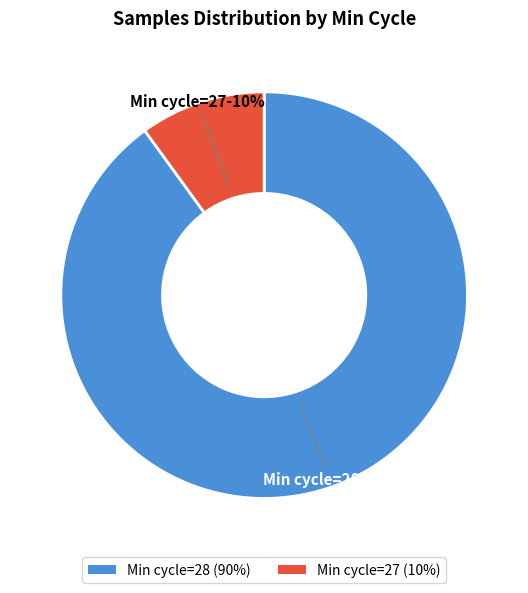

Which has a higher value, Min cycle=27 (10%) or Min cycle=28 (90%)?

Min cycle=28 (90%)